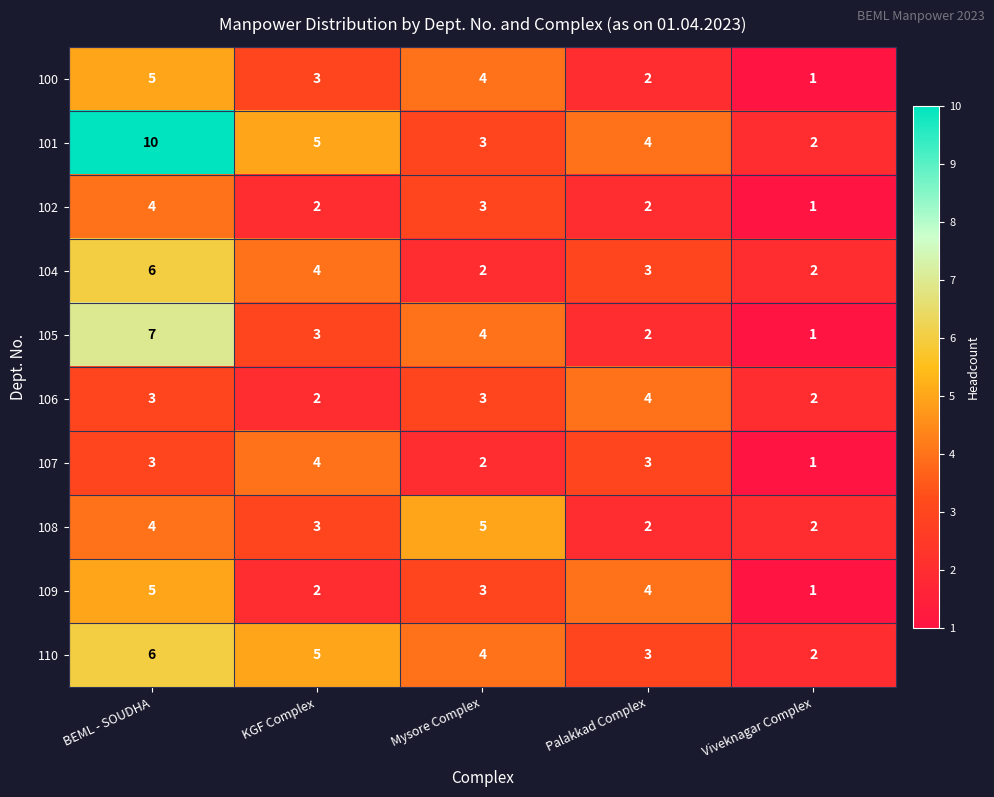

What is the sum of all 107 values?

13